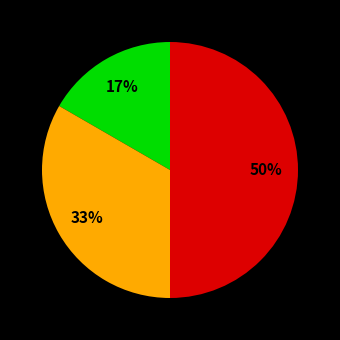

To the nearest percent, what is the difference between the largest and smallest slice percentages?

33%